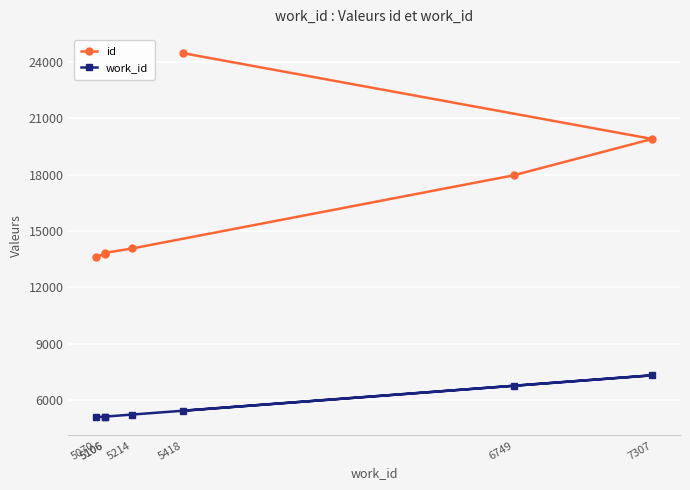

What is the sum of the id values at 5106 and 6749?

31800